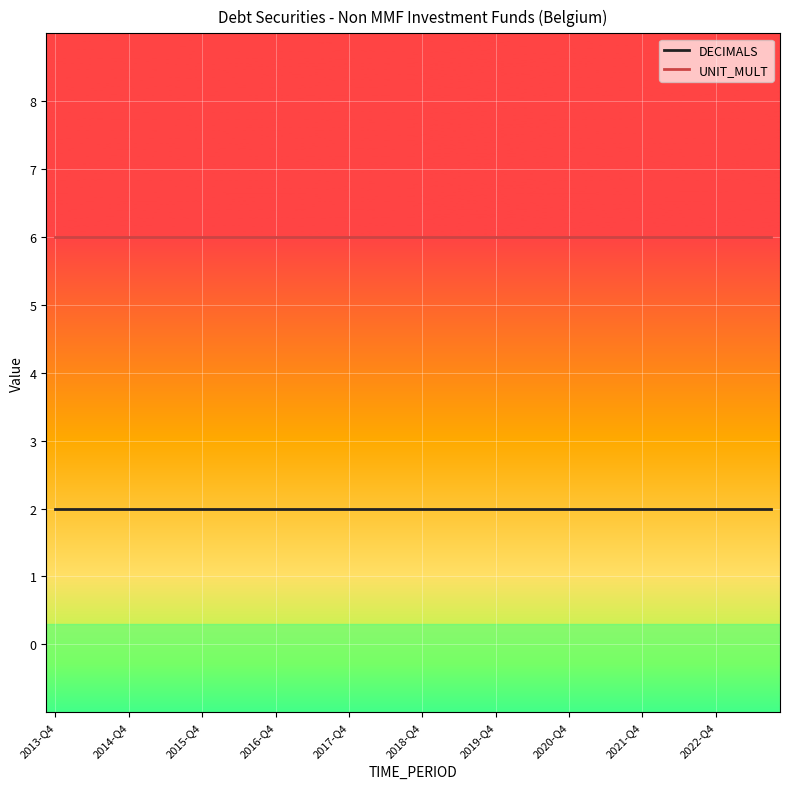

True or false: DECIMALS and UNIT_MULT cross at least once.

False